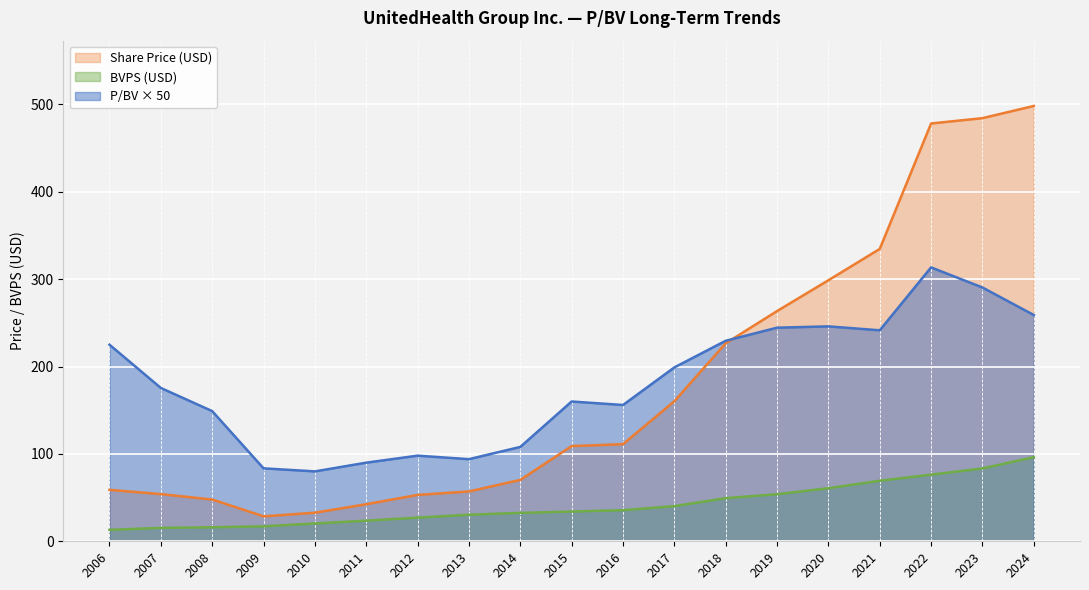

At which label is P/BV closest to 196?

2017